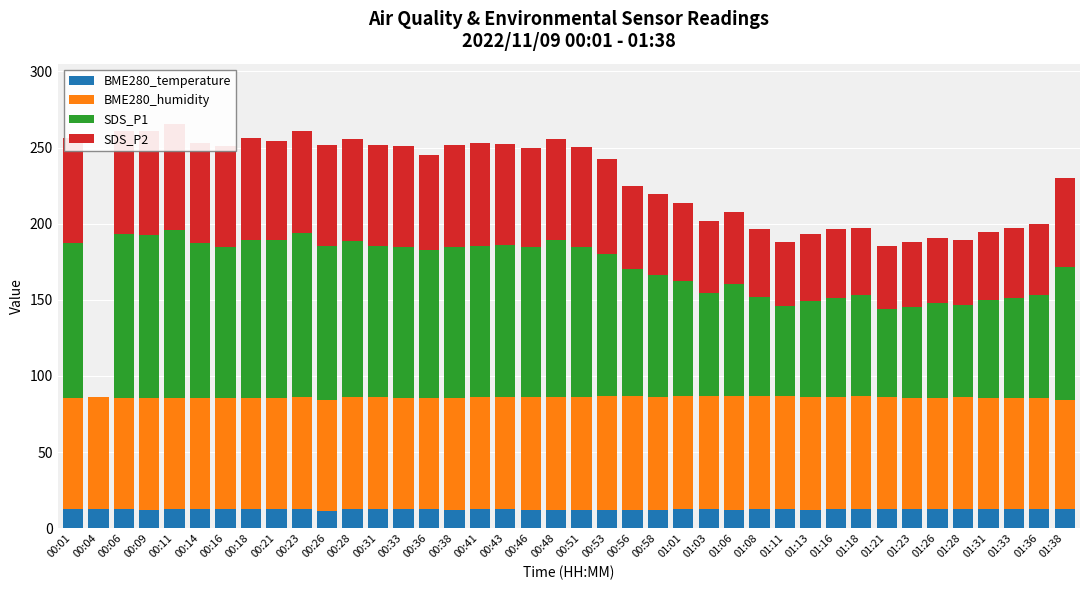

What position from the left is 01:11?

29